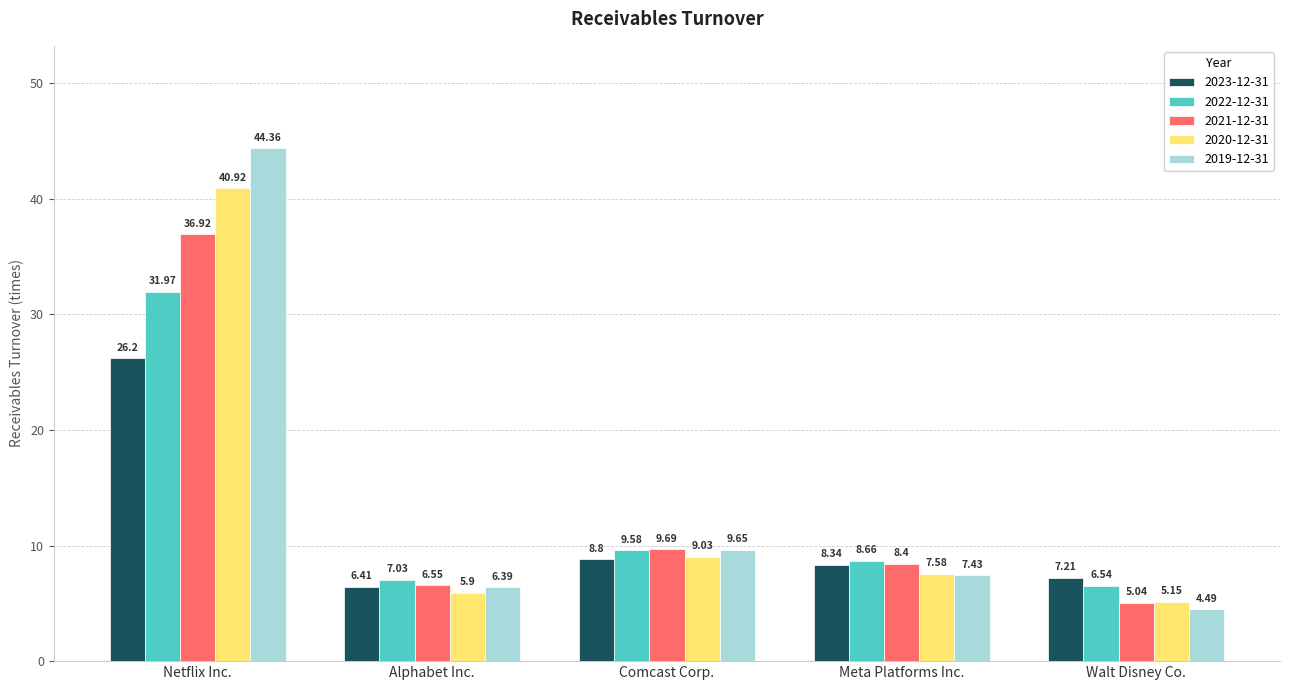

The 2021-12-31 series shows 8.4 at Meta Platforms Inc.. True or false?

True